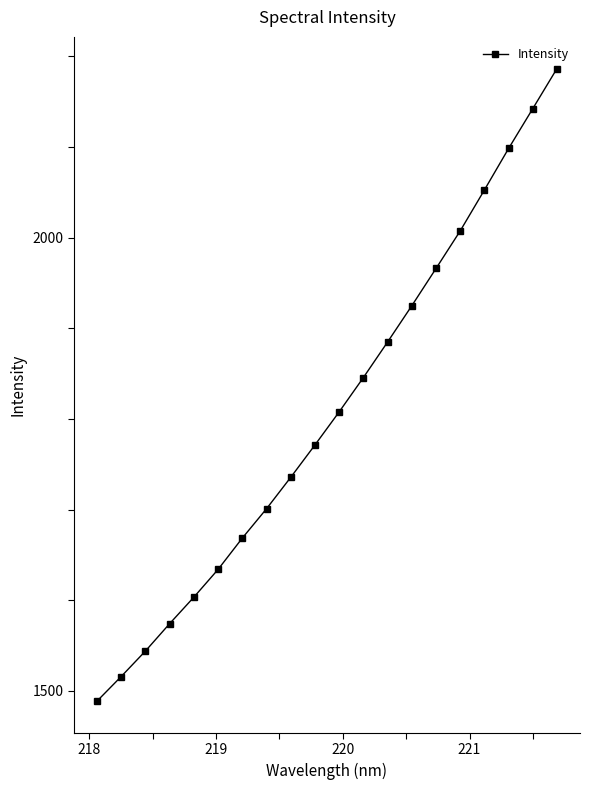

True or false: the data has more than 0 interior local peaks.

False